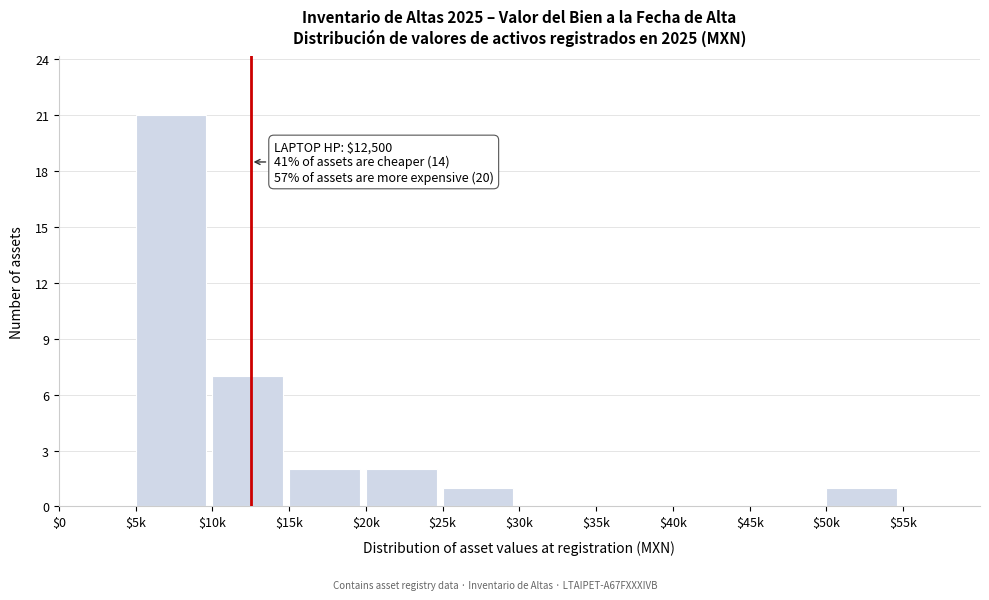

What is the greatest value displayed?

21